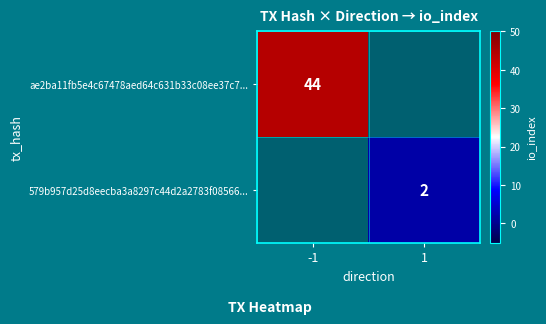

What is the greatest value displayed?

44.0